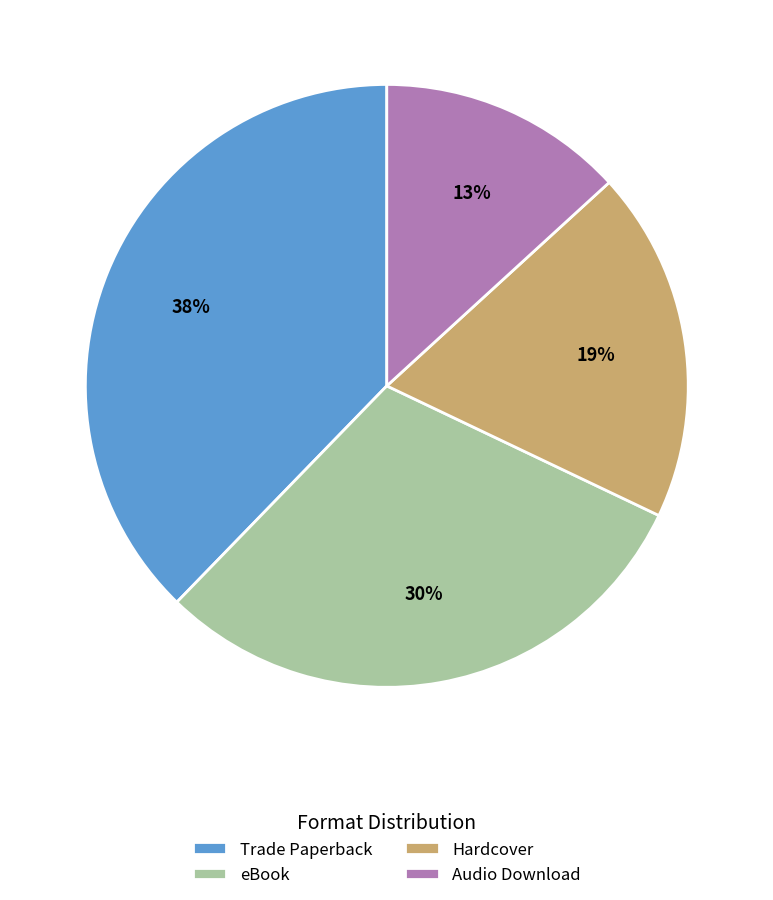

What is the ratio of the value at Audio Download to the value at eBook?

0.4